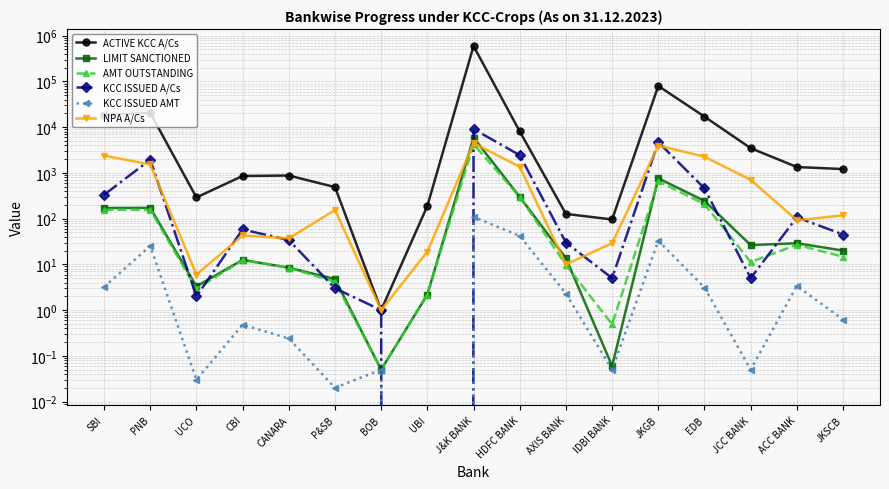

What is the sum of the KCC ISSUED A/Cs values at JCC BANK and JKGB?

4719.0